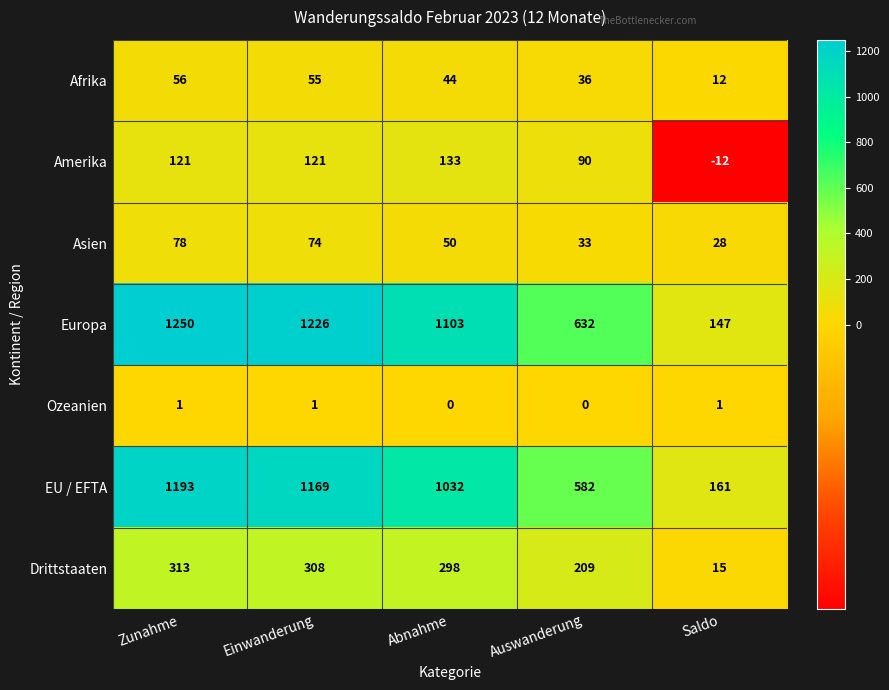

How many values in the Afrika series are below 44?

2